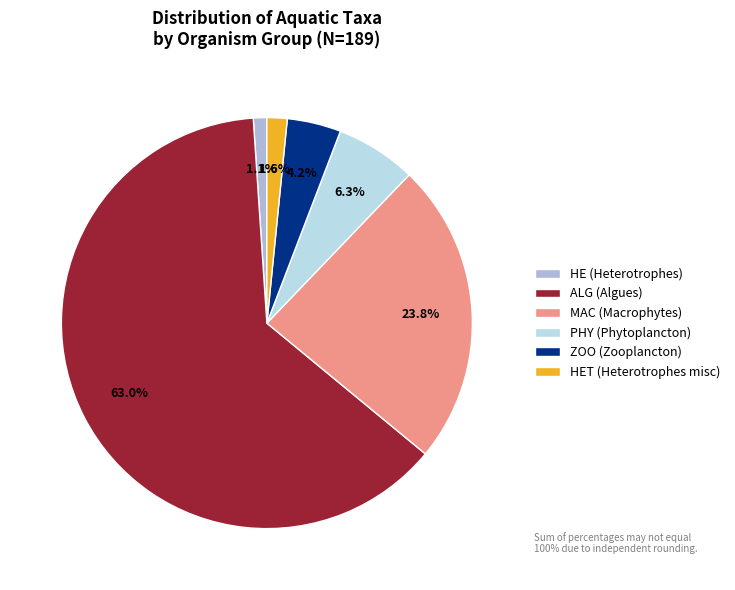

Between ALG (Algues) and PHY (Phytoplancton), which is larger?

ALG (Algues)